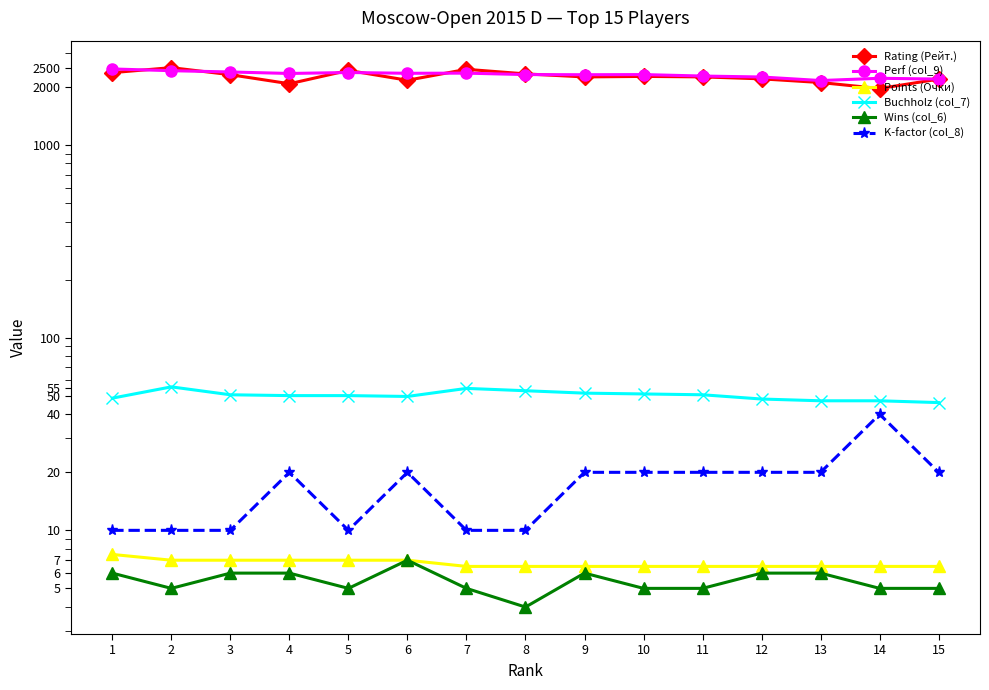

What is the value of the Buchholz (col_7) point at the 4th from the left?

50.0